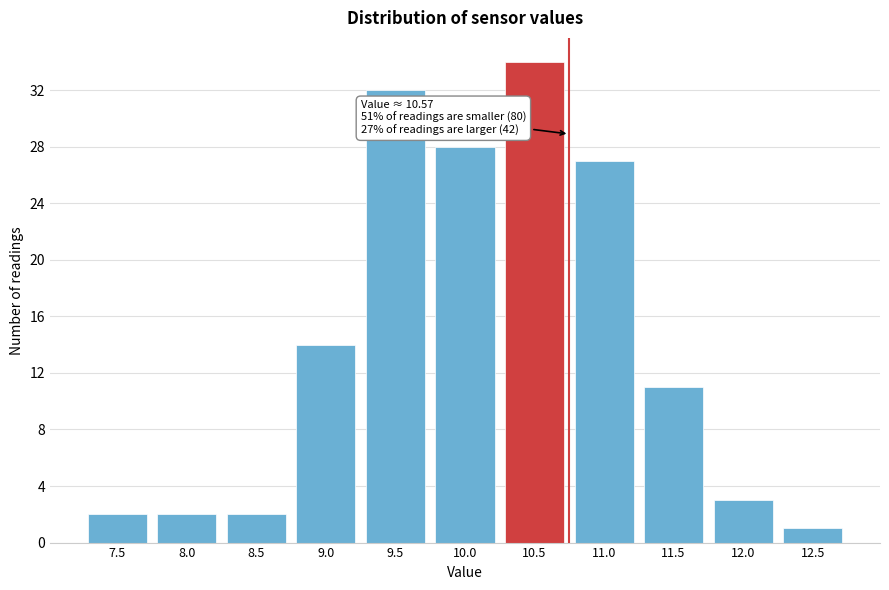

Reading left to right, transcribe all the data shown in this chart.

2	2	2	14	32	28	34	27	11	3	1